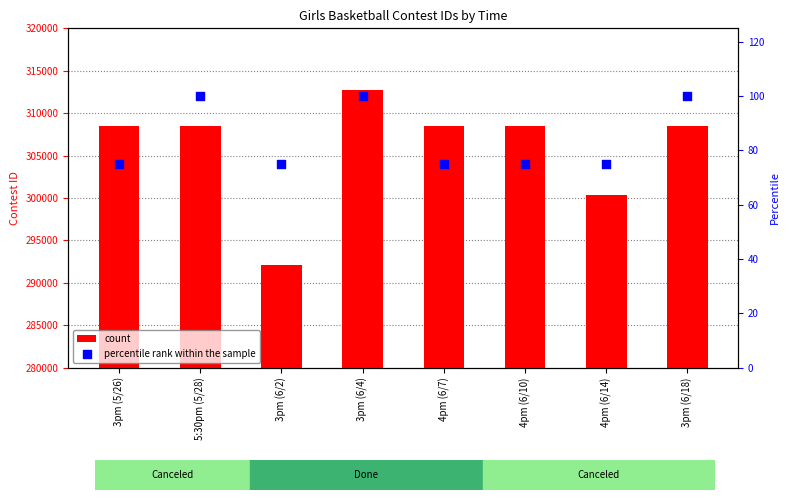

What is the total value across all series at 3pm (6/2)?

292107